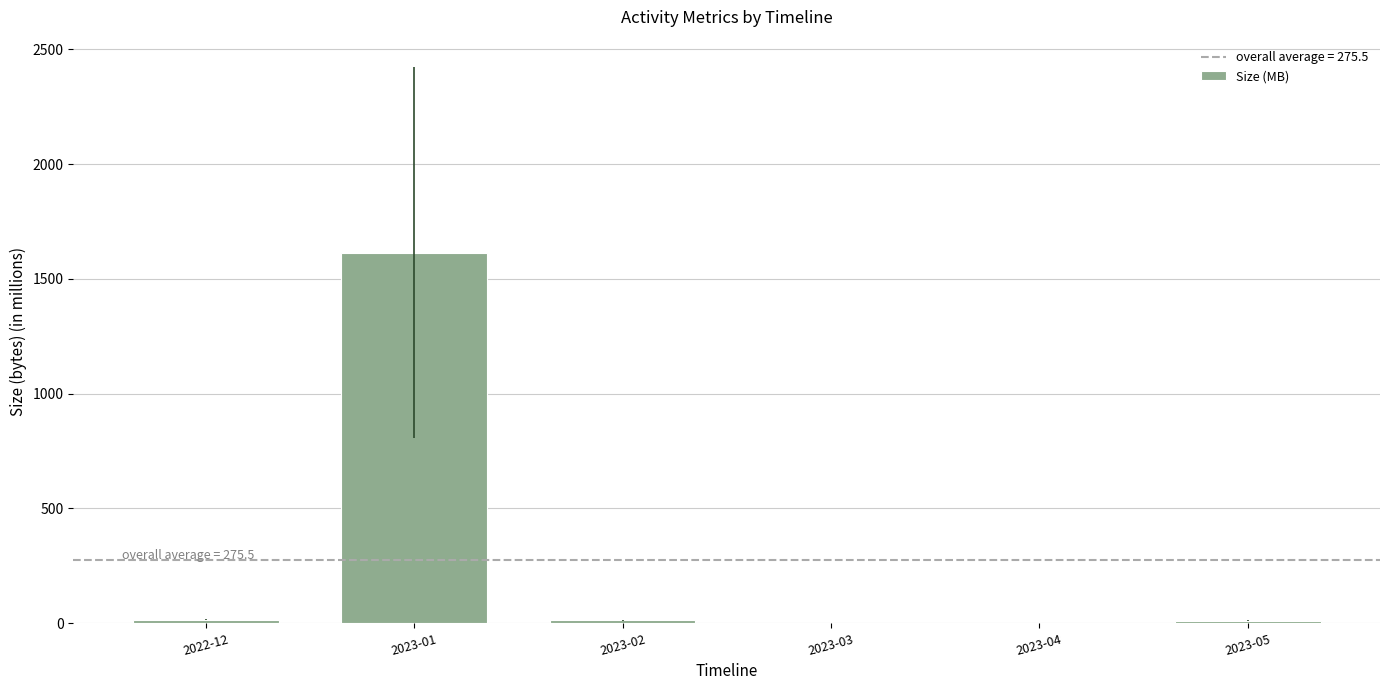

True or false: the data shows -891.4 at 2023-04.

False